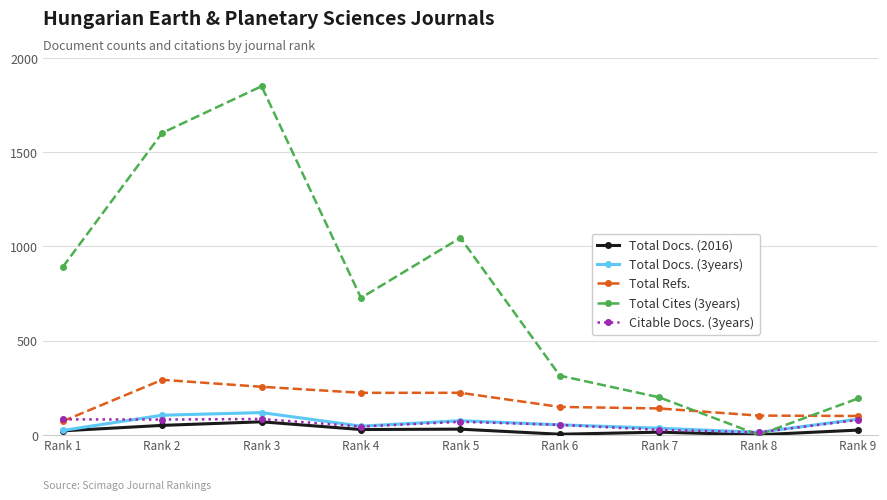

The value of Total Cites (3years) at Rank 2 is 699. True or false?

False